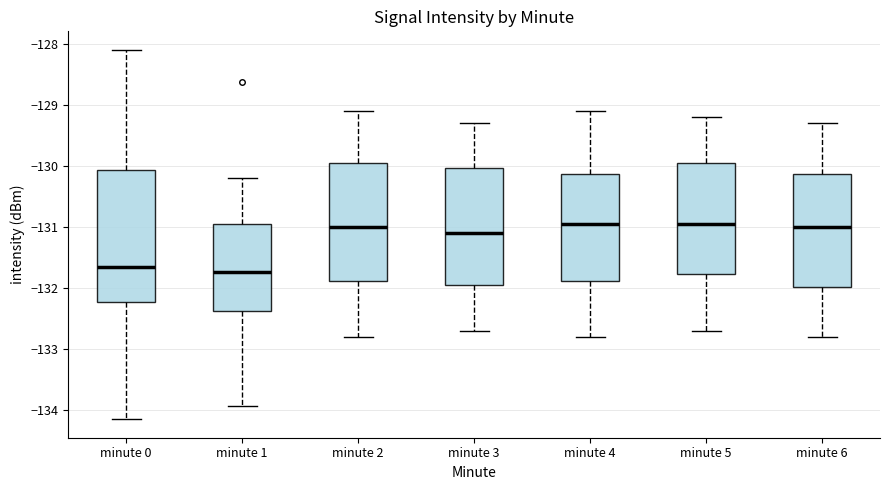

Which box is the tallest, from its lower edge to its upper edge?

minute 0